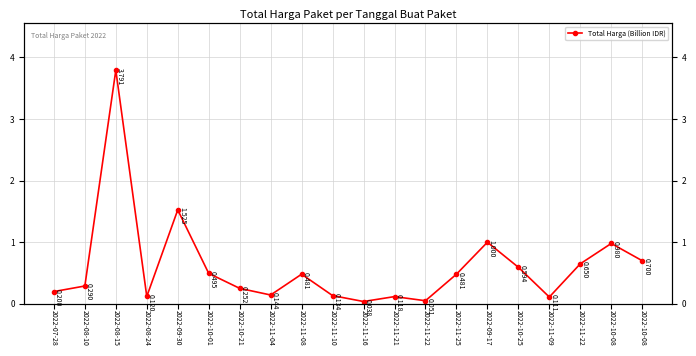

List the labels in order of value, smallest first.

2022-11-16, 2022-11-22, 2022-11-09, 2022-11-21, 2022-08-24, 2022-11-10, 2022-11-04, 2022-07-28, 2022-10-21, 2022-08-10, 2022-11-08, 2022-11-25, 2022-10-01, 2022-10-25, 2022-11-22, 2022-10-08, 2022-10-08, 2022-09-17, 2022-09-30, 2022-08-15